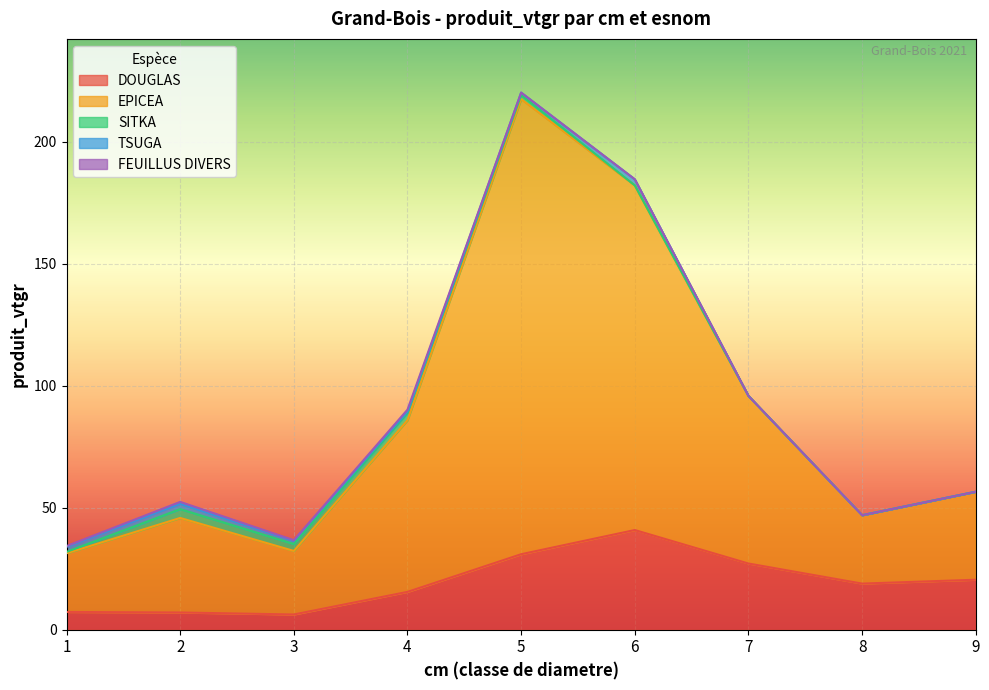

List the series in order of their peak value, lowest first.

FEUILLUS DIVERS, TSUGA, SITKA, DOUGLAS, EPICEA